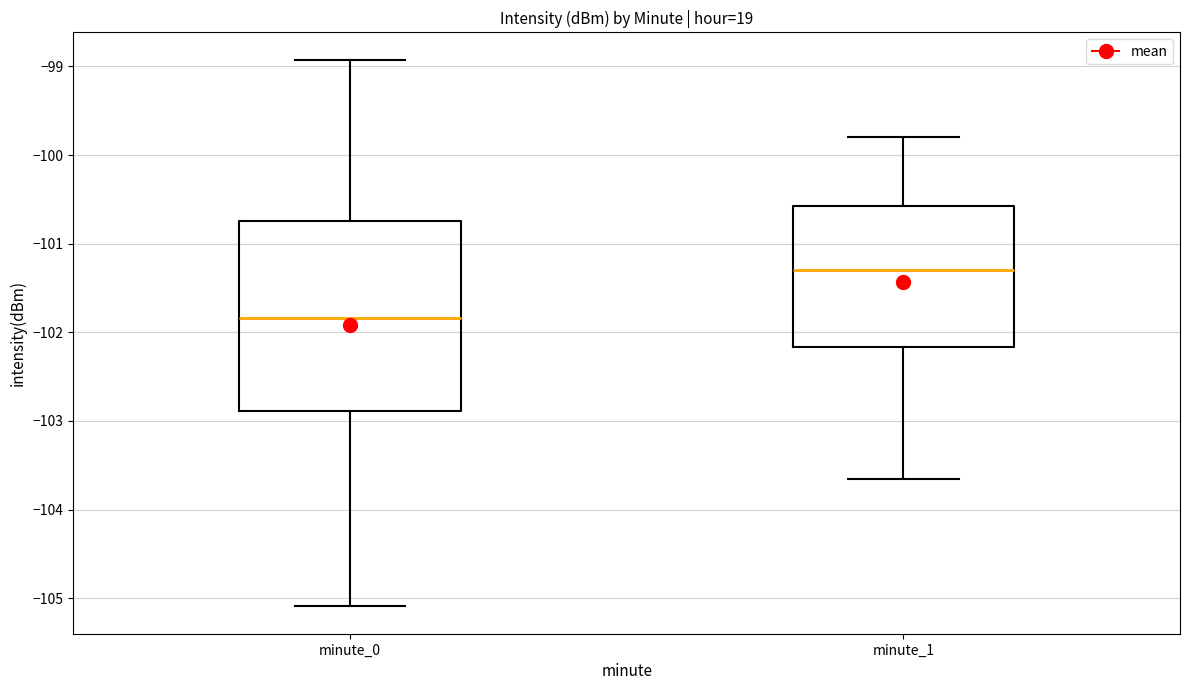

Reading left to right, read every box against the y-axis: the position of its median line, the range the box covers, and the ends of its whiskers. The values are not printed on the chart, so give them approximately, as read against the axis.

minute_0: median -101.8, box -102.9 to -100.7, whiskers -105.1 to -98.9
minute_1: median -101.3, box -102.2 to -100.6, whiskers -103.7 to -99.8